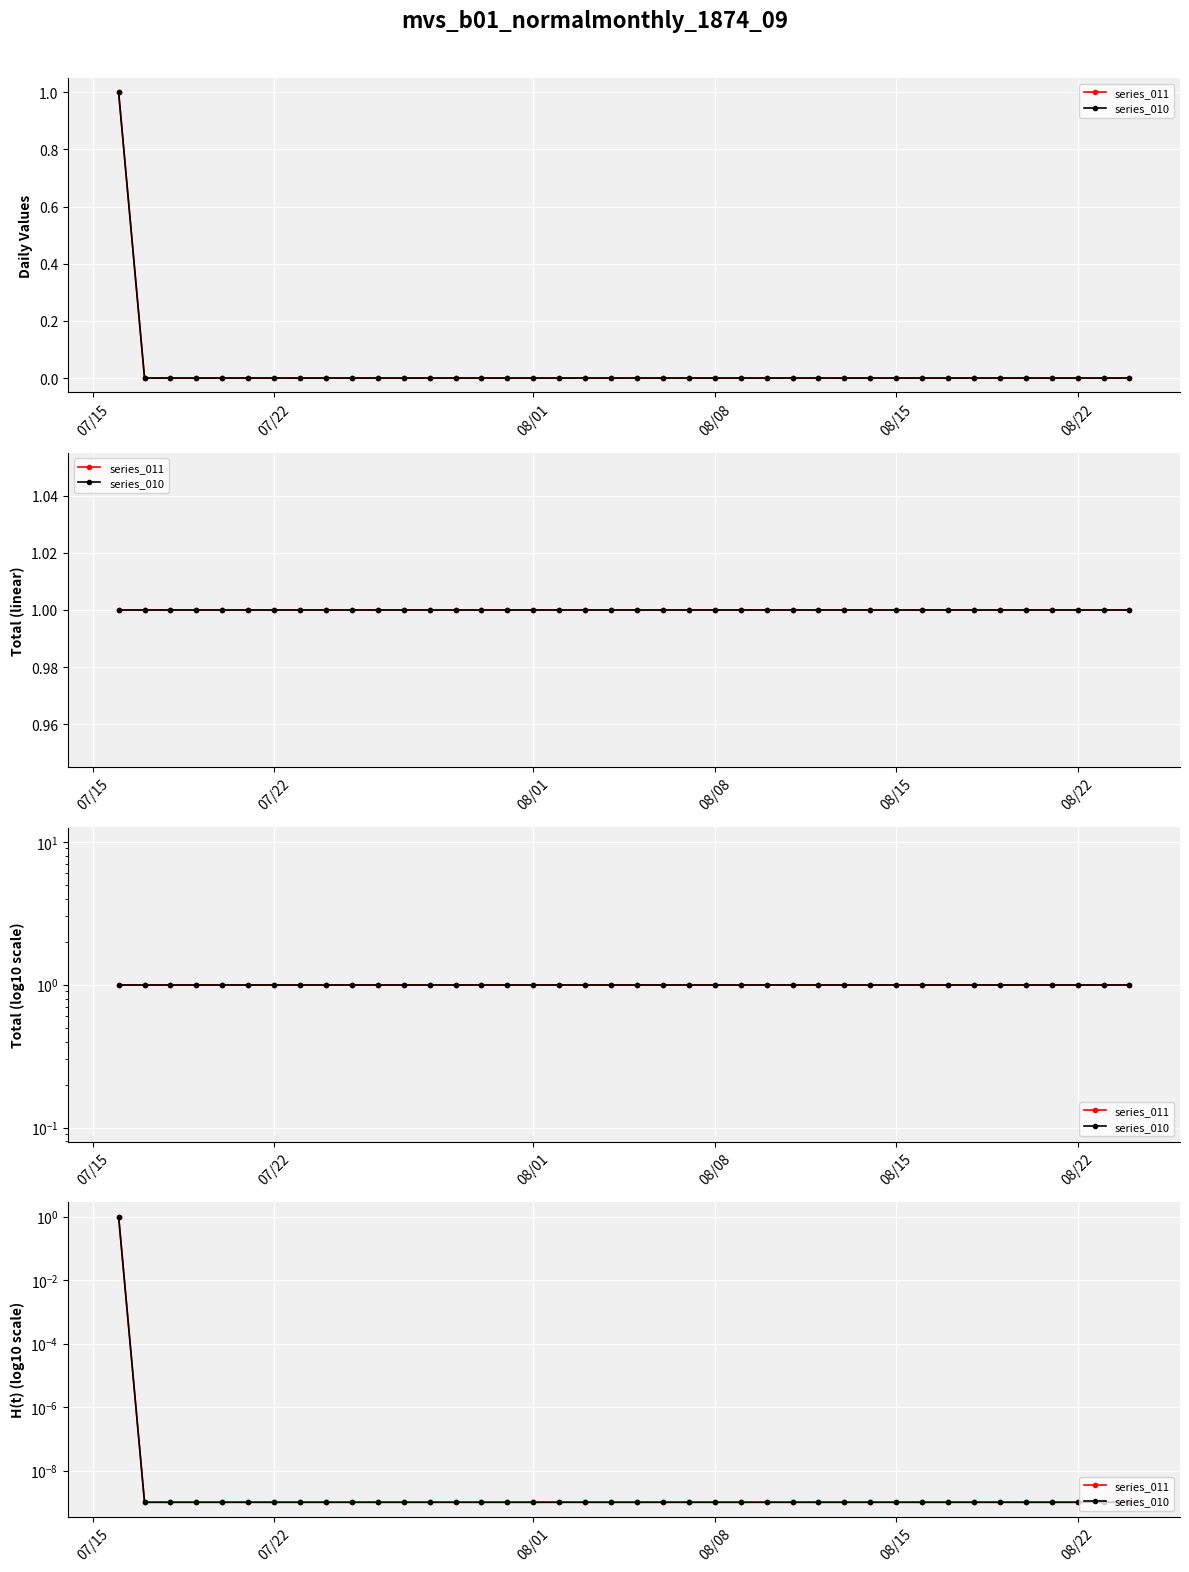

What is the difference between the maximum and minimum values in the series_011 series?

1.0